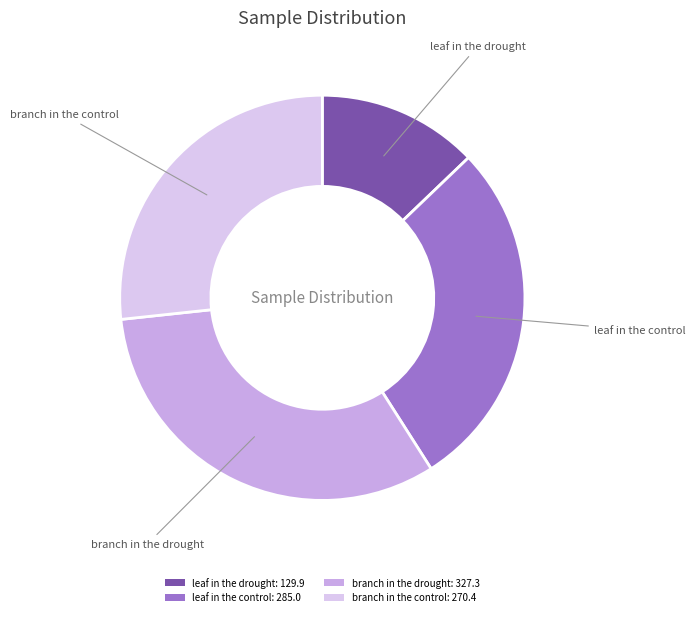

Is it true that leaf in the drought is 20% of the pie?

False